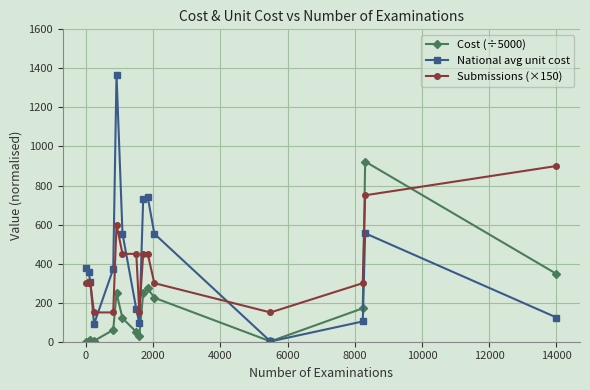

How many interior local valleys does the National avg unit cost series have?

3